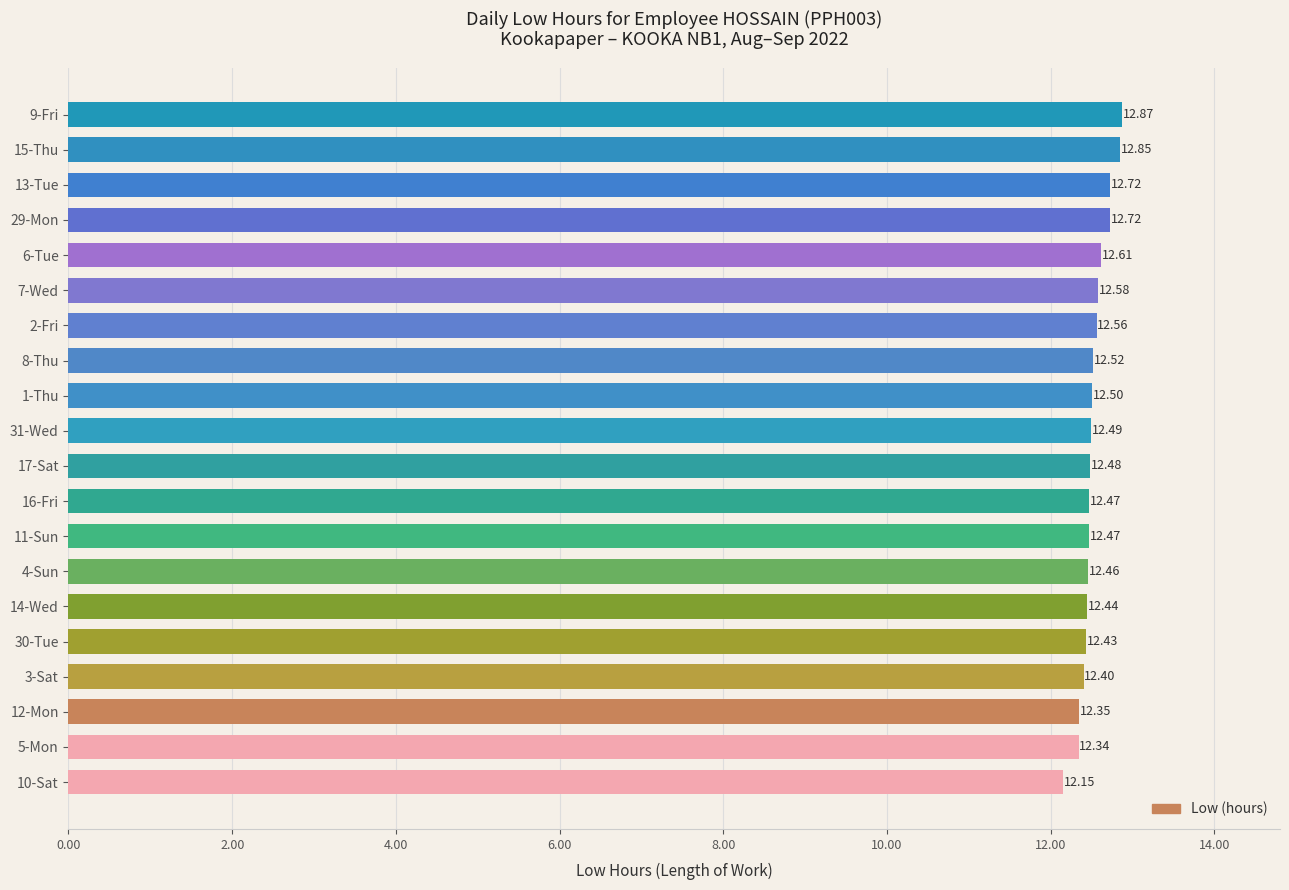

What is the difference between the maximum and minimum values?

0.7